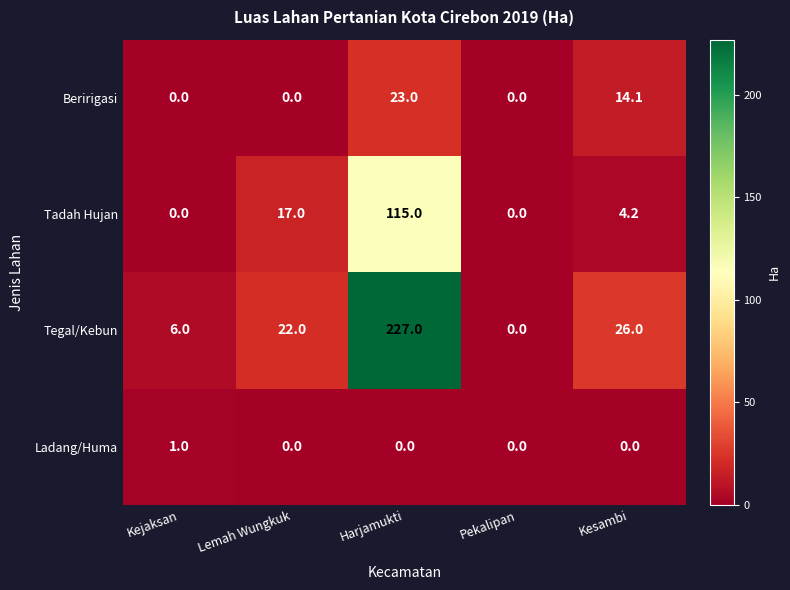

What is the average value of the Tadah Hujan series?

27.2